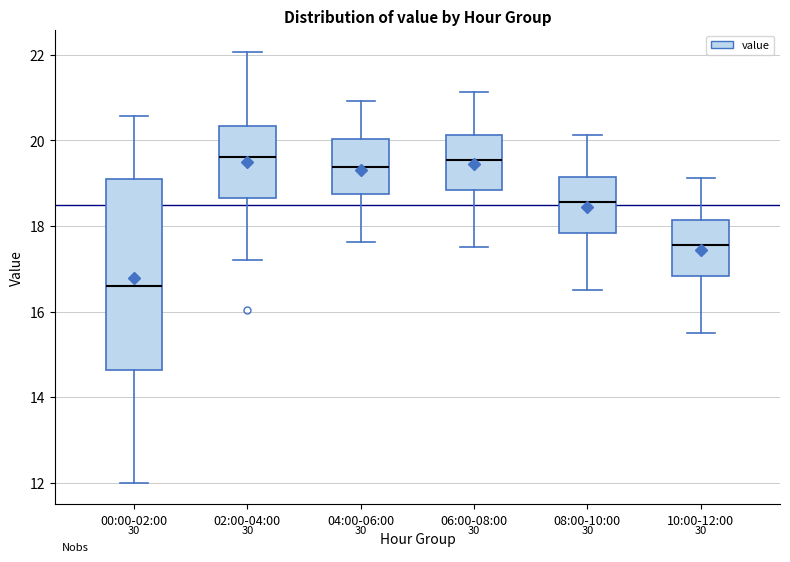

Where does the lower whisker of the box for 08:00-10:00 end on the y-axis? The values are not printed on the chart, so give them approximately, as read against the axis.

16.6